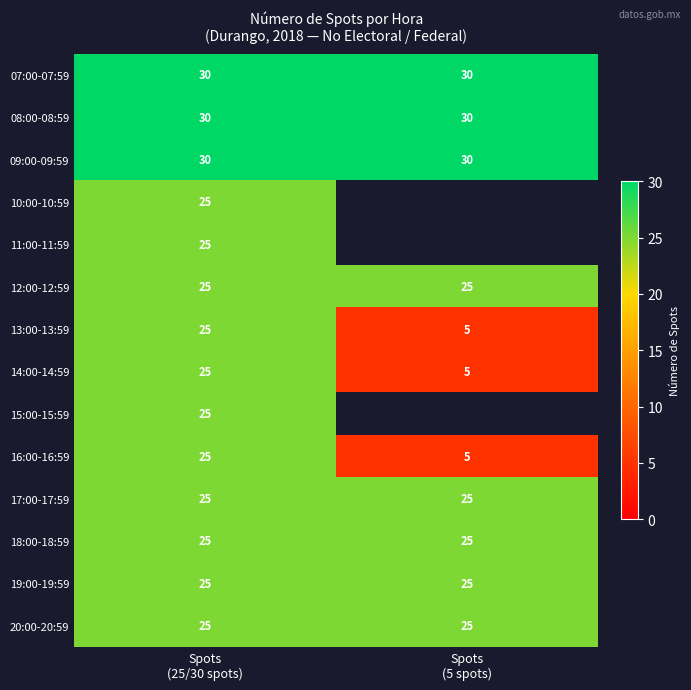

What is the minimum value for 14:00-14:59?

5